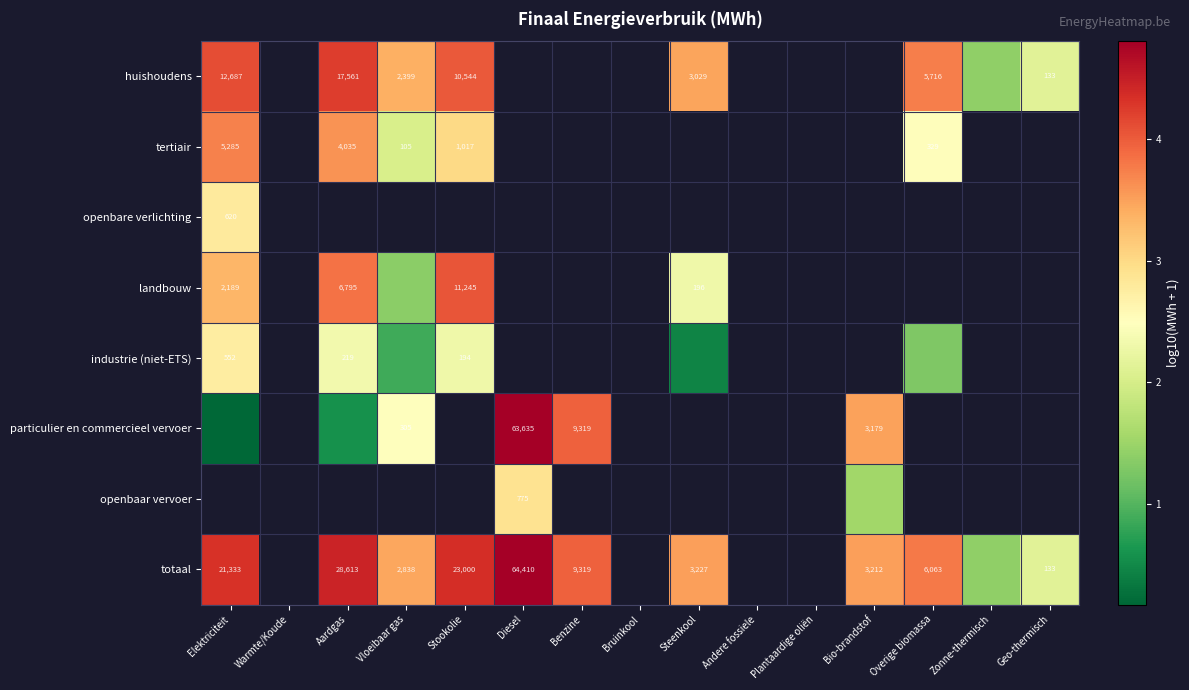

Which has a higher value, Warmte/Koude or Bruinkool?

Bruinkool